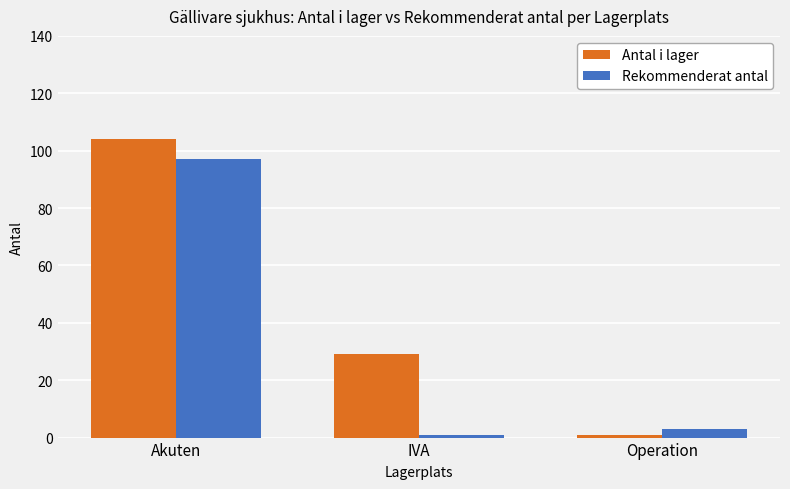

What are all the series names shown in the legend?

Antal i lager, Rekommenderat antal